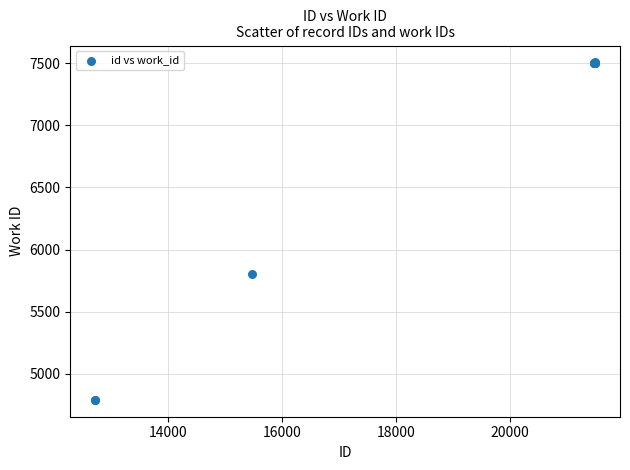

What Y value in the scatter plot is closest to 6149?

5806